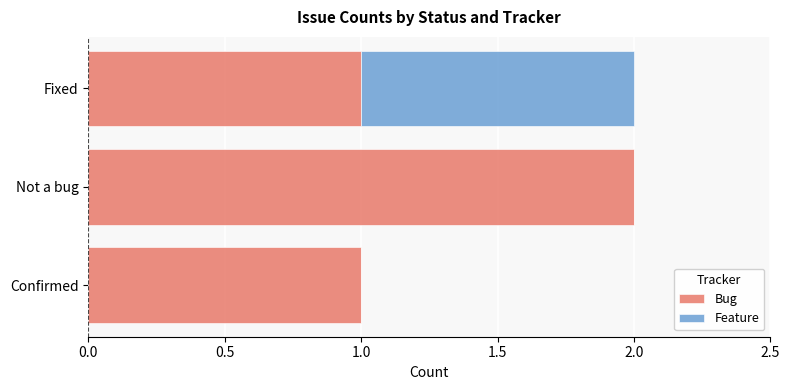

The Bug series shows 1 at Not a bug. True or false?

False